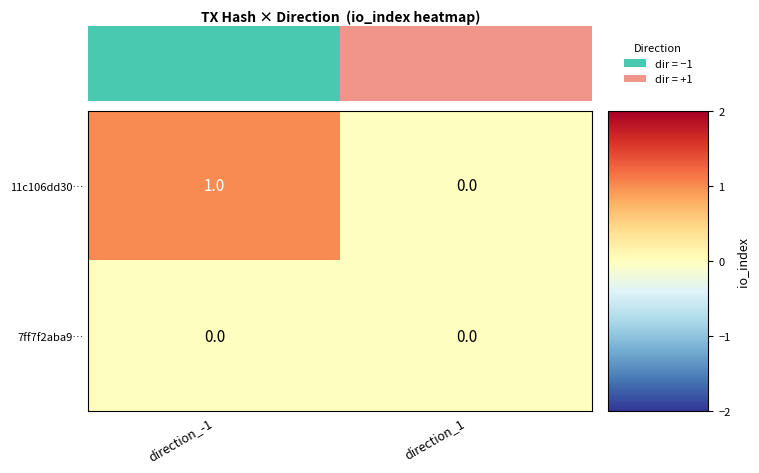

Reading right to left, transcribe all the data shown in this chart.

11c106dd30…: direction_1=0	direction_-1=1
7ff7f2aba9…: direction_1=0	direction_-1=0